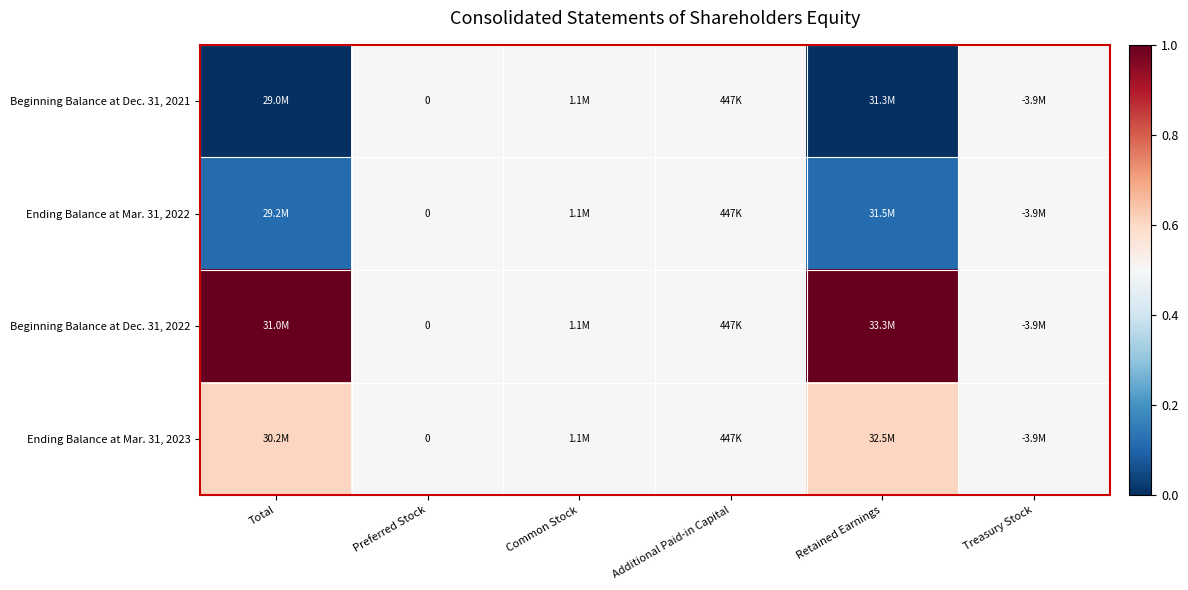

The Ending Balance at Mar. 31, 2022 series shows 0.5 at Additional Paid-in Capital. True or false?

True